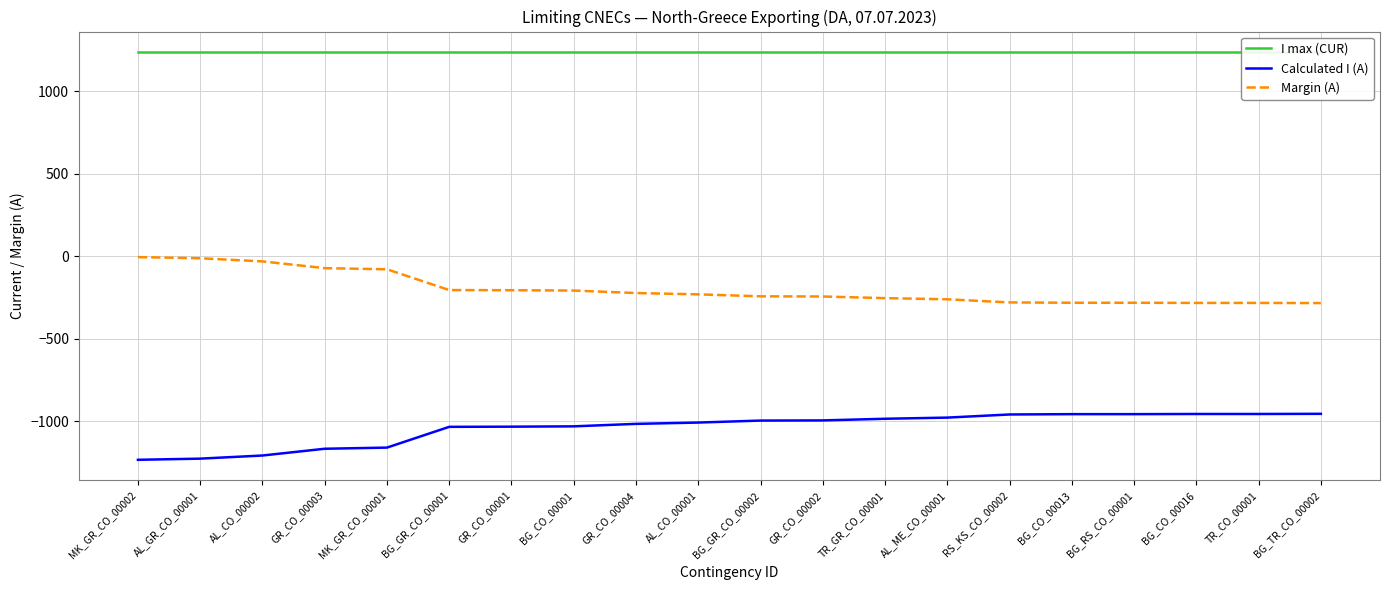

True or false: Calculated I (A) and Margin (A) cross at least once.

False